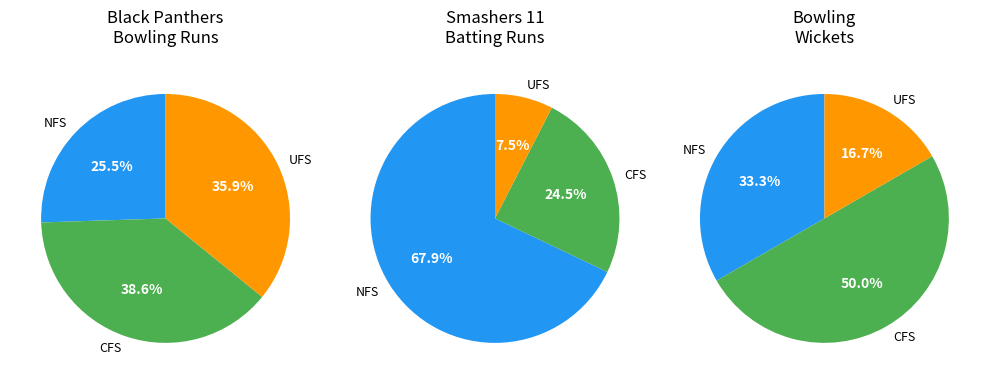

True or false: Mujahidh Mmm accounts for 18% of the total.

False